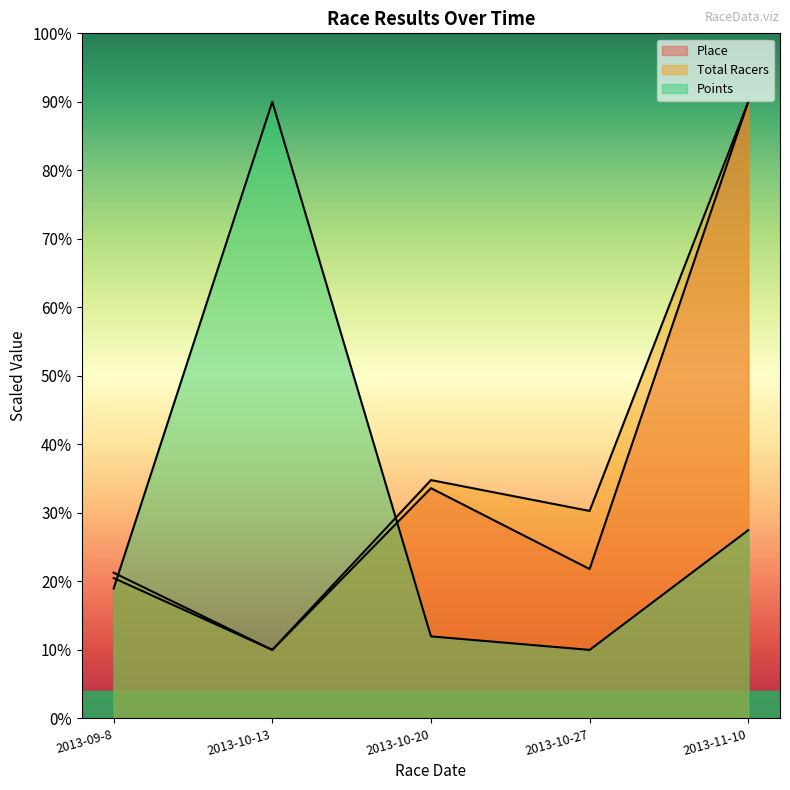

What is the label of the 4th point from the right?

2013-10-13